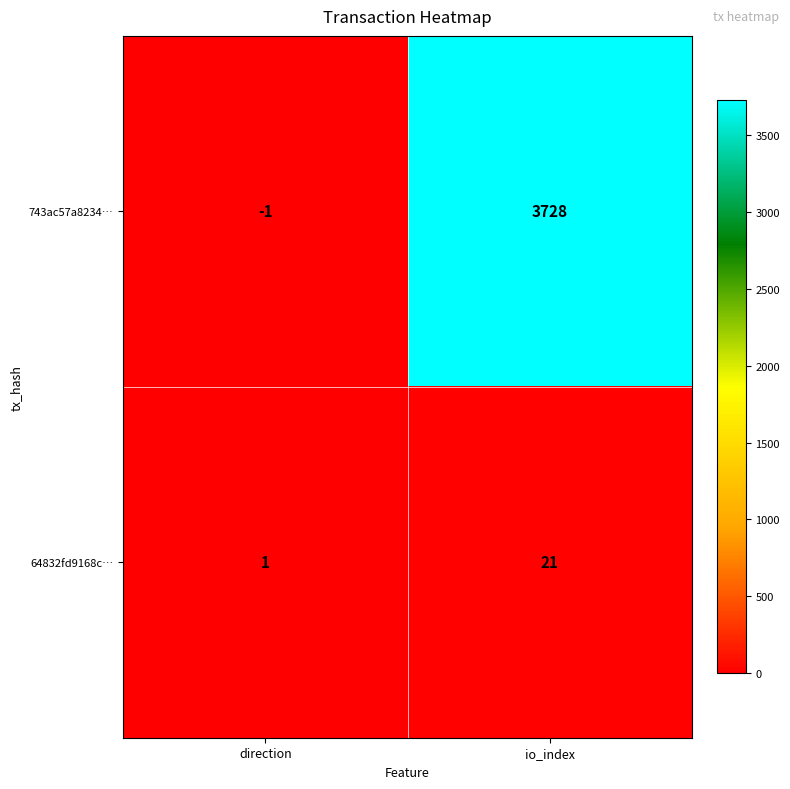

Rank the series by their maximum value, from highest to lowest.

743ac57a8234…, 64832fd9168c…